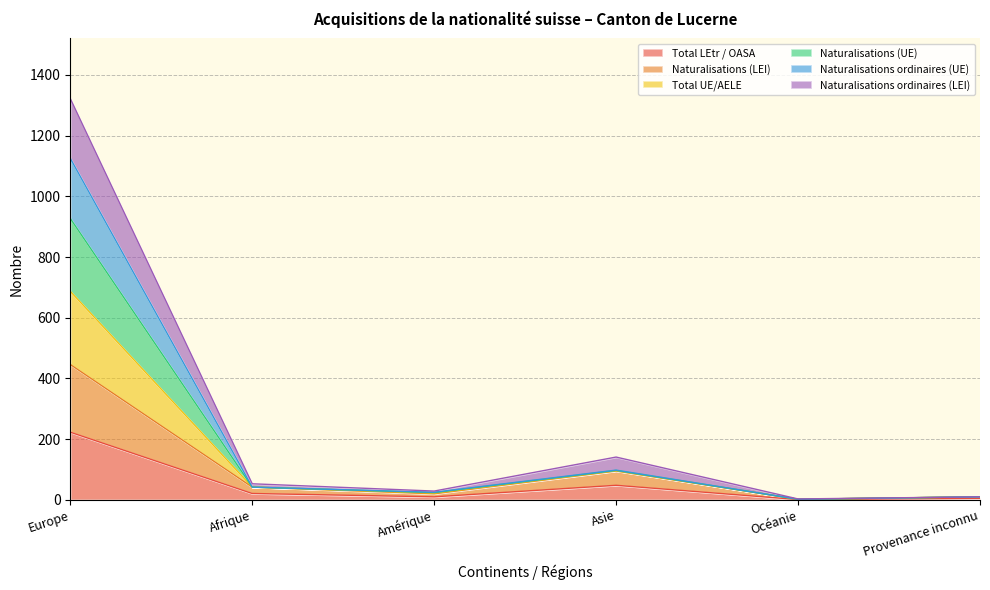

At which label is Total LEtr / OASA closest to 112?

Asie